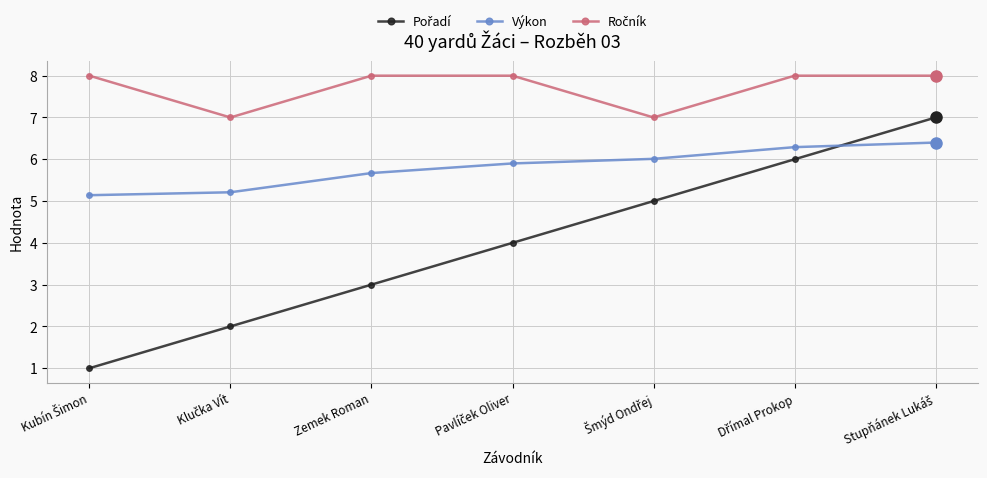

What is the value of the Výkon point at the 4th from the left?

5.9